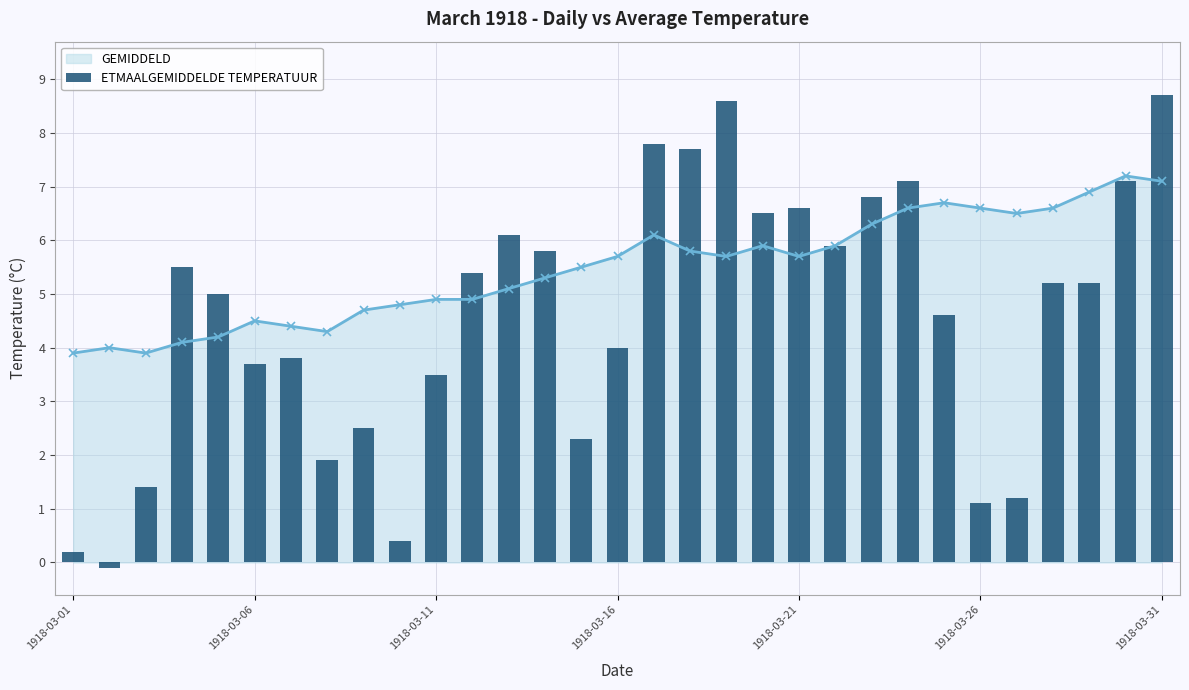

What is the maximum value for GEMIDDELD?

7.2